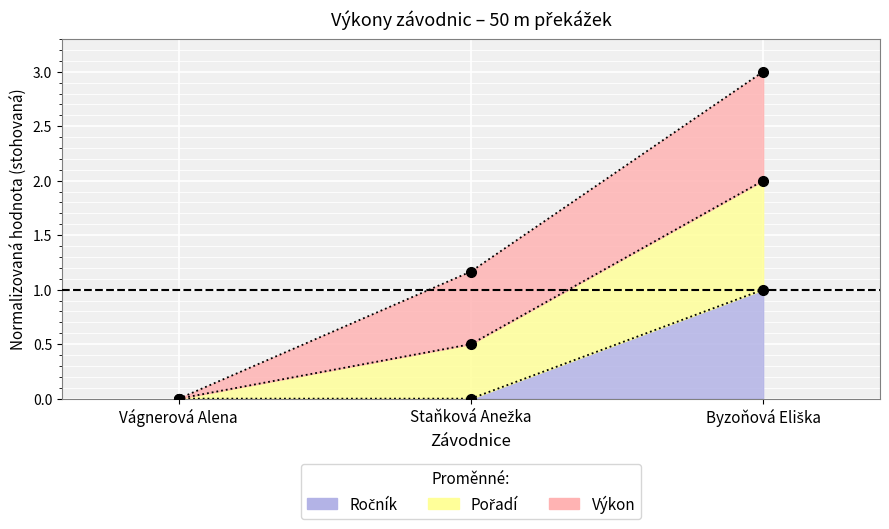

What is the label of the 2nd point from the right?

Staňková Anežka